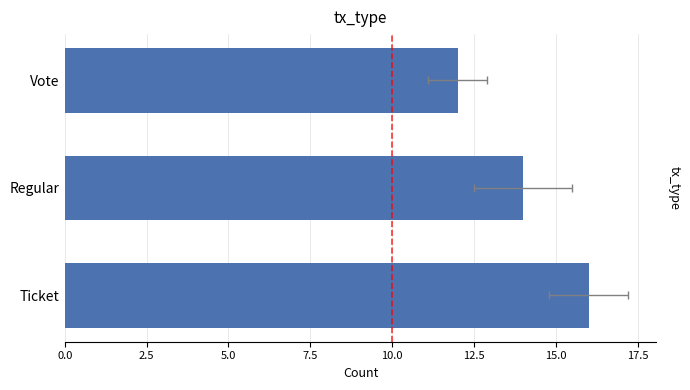

What is the greatest value displayed?

16